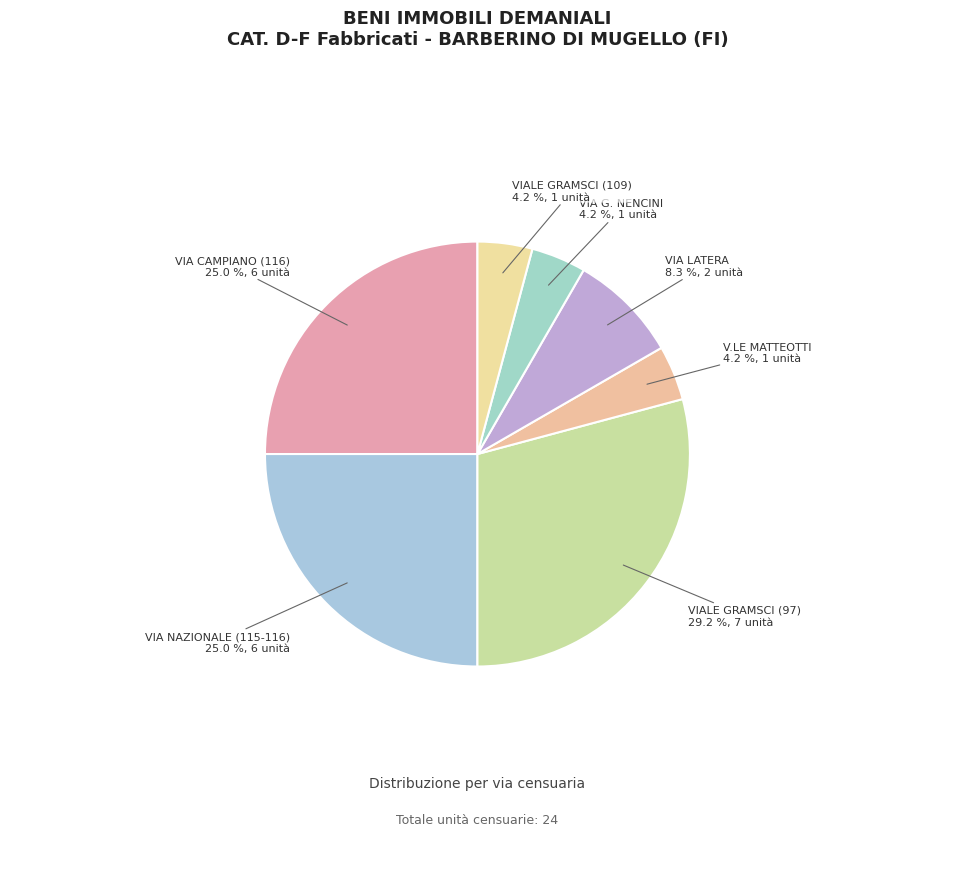

Count the number of slices in the pie.

7